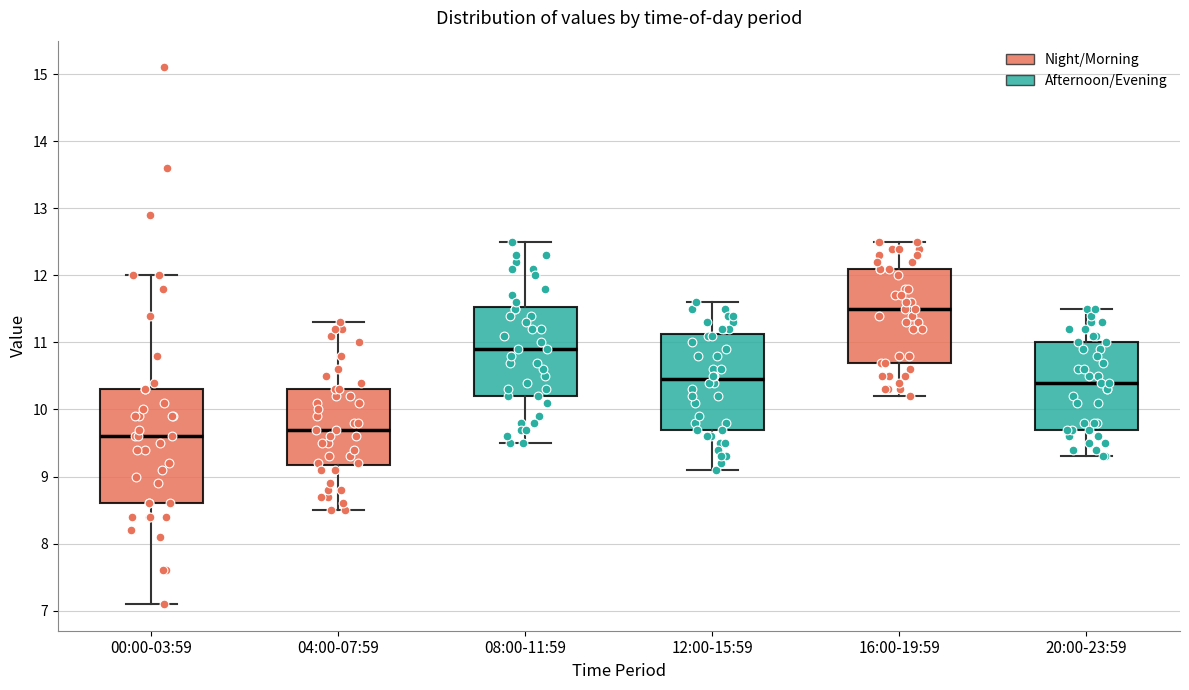

Reading left to right, read every box against the y-axis: the position of its median line, the range the box covers, and the ends of its whiskers. The values are not printed on the chart, so give them approximately, as read against the axis.

00:00-03:59: median 9.6, box 8.6 to 10.3, whiskers 7.1 to 12.0
04:00-07:59: median 9.7, box 9.2 to 10.3, whiskers 8.5 to 11.3
08:00-11:59: median 10.9, box 10.2 to 11.5, whiskers 9.5 to 12.5
12:00-15:59: median 10.5, box 9.7 to 11.1, whiskers 9.1 to 11.6
16:00-19:59: median 11.5, box 10.7 to 12.1, whiskers 10.2 to 12.5
20:00-23:59: median 10.4, box 9.7 to 11.0, whiskers 9.3 to 11.5